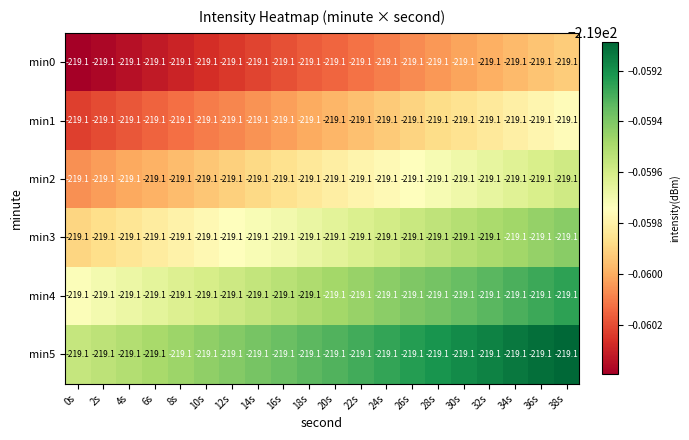

Which series has the largest total across all categories?

min5